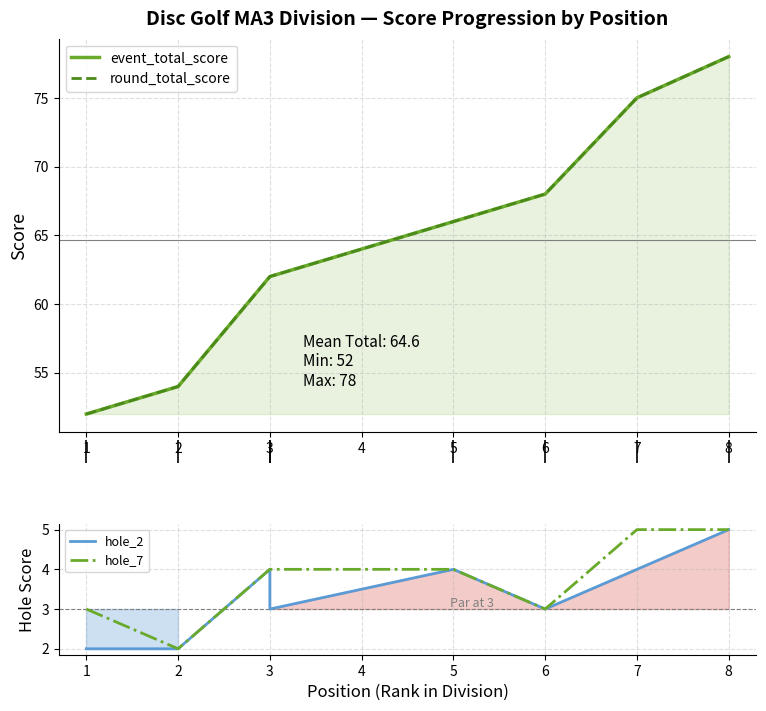

Where is hole_2 nearest to the value 3?

3